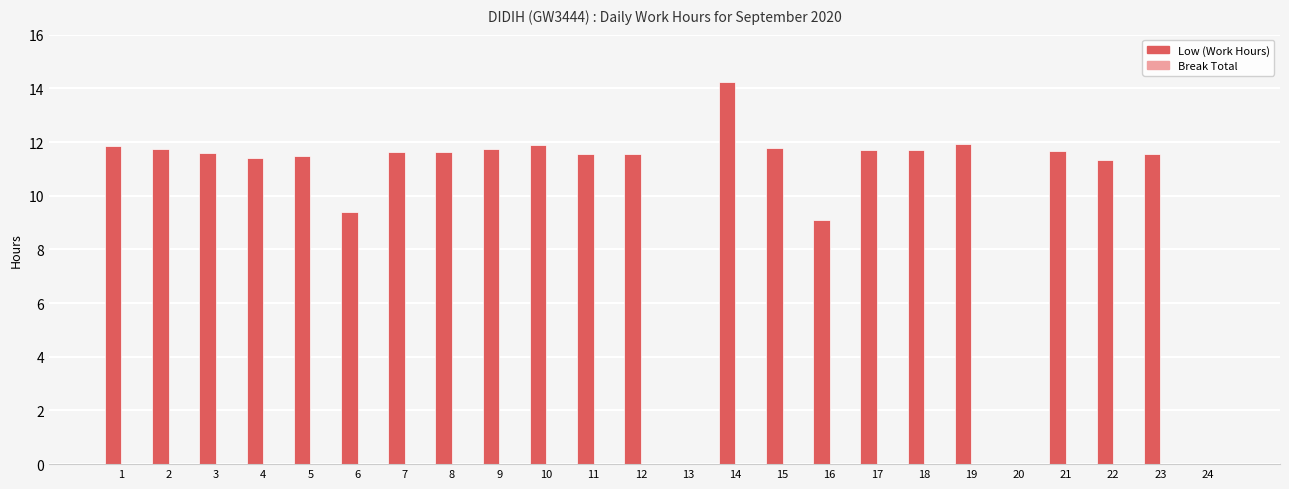

What is the change in value from 13 to 15?

+11.8